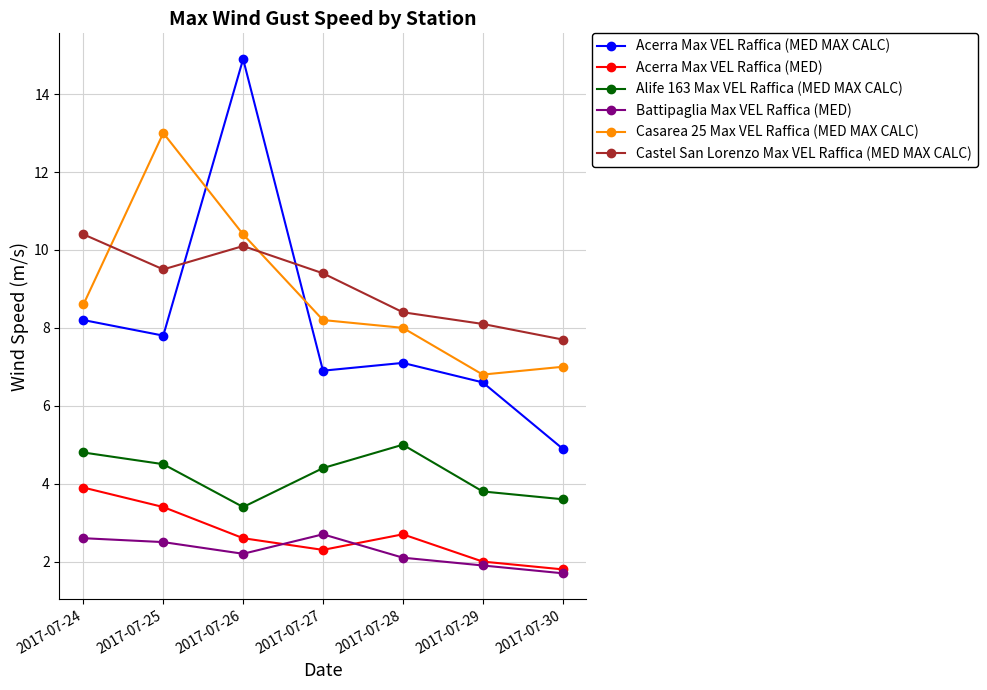

True or false: Battipaglia Max VEL Raffica (MED) and Alife 163 Max VEL Raffica (MED MAX CALC) cross at least once.

False